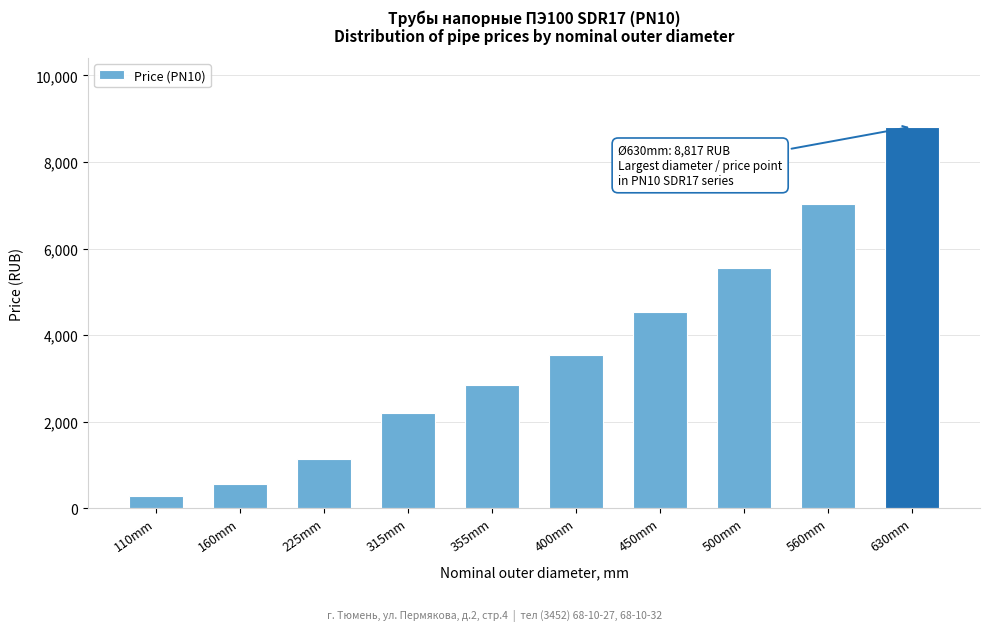

Reading left to right, extract all data points from this chart.

274	572	1133	2205	2841	3547	4543	5561	7037	8817